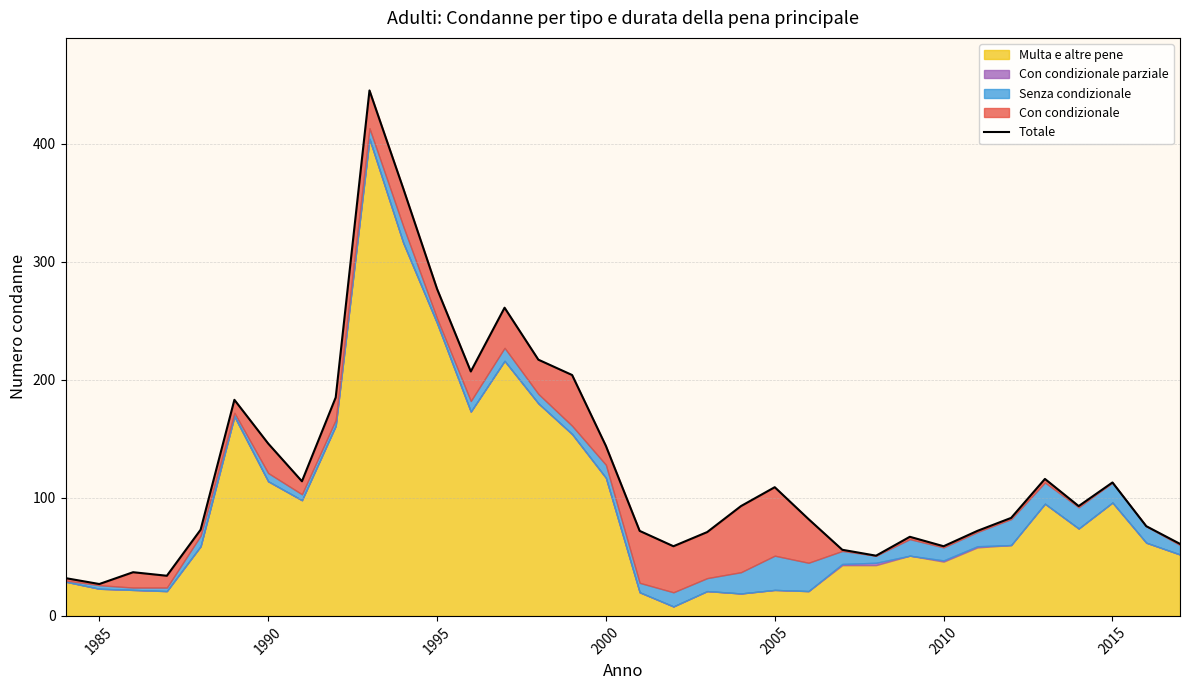

How many interior local valleys (lower than both neighbors) does the data have?

8